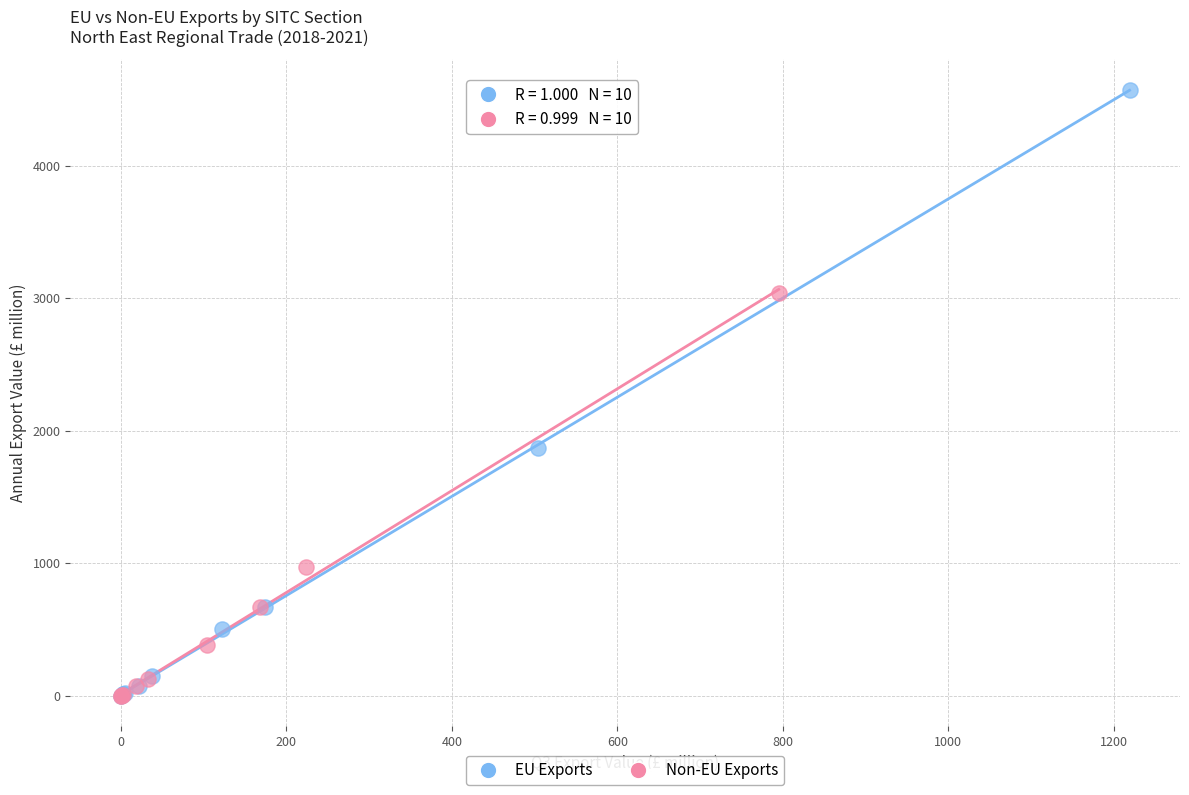

Which series has the largest Y range (max minus min)?

EU Exports